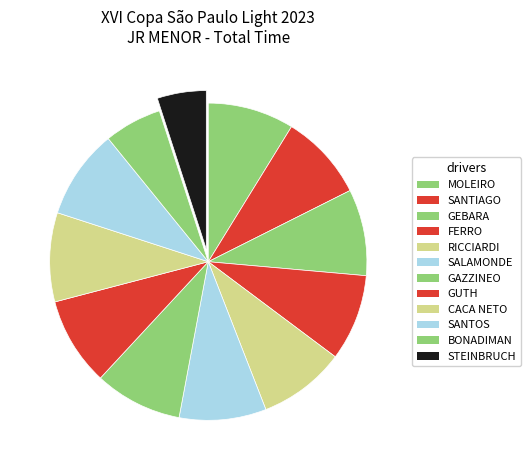

Count the number of slices in the pie.

12